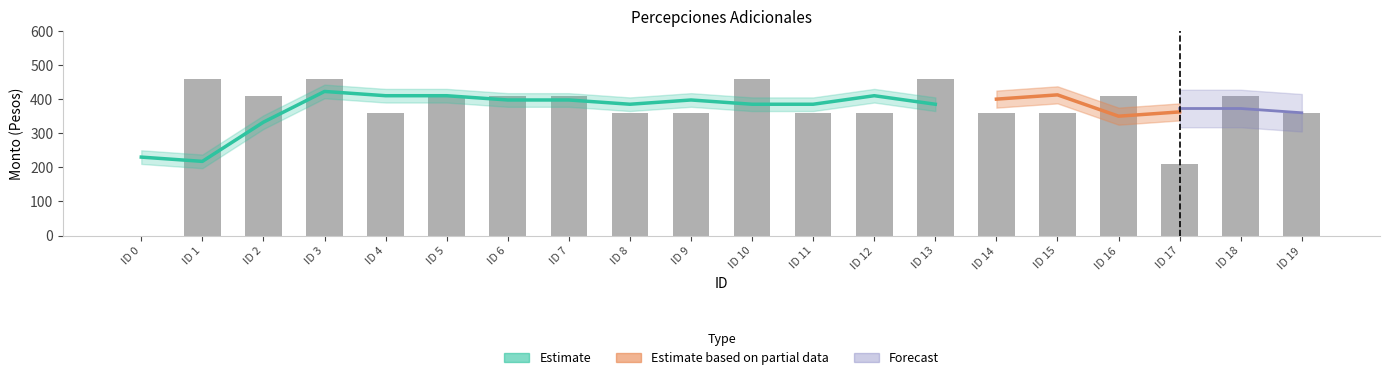

What is the change in value from ID 11 to ID 13?

+100